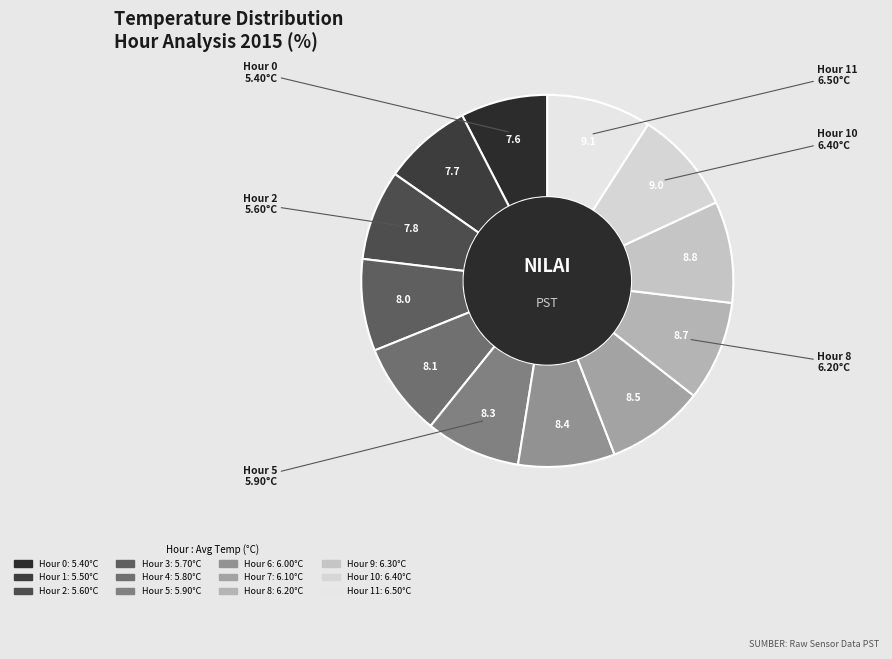

Count the number of slices in the pie.

12